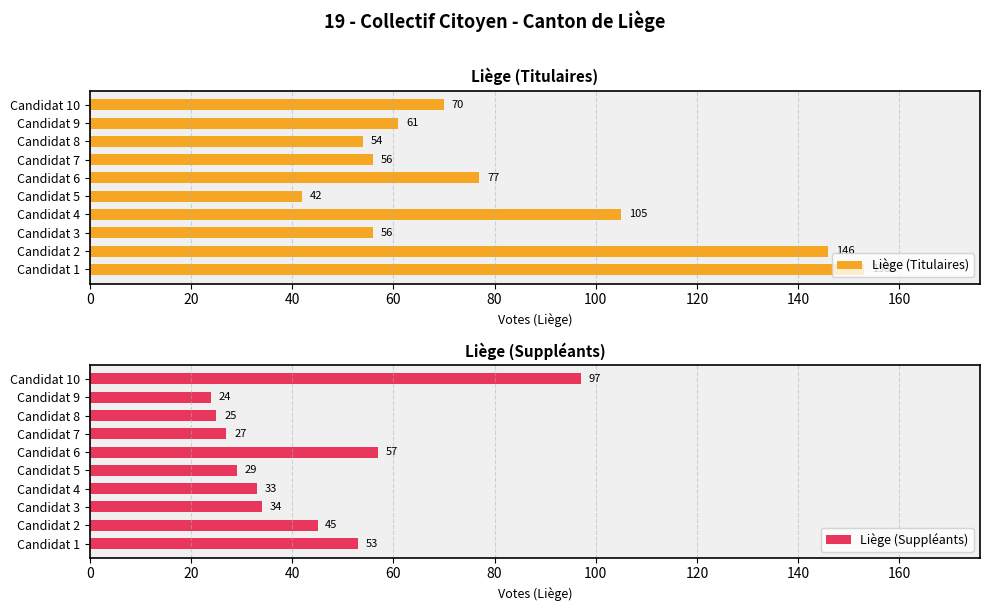

What is the difference between the second highest and second lowest values in the Liège (Suppléants) series?

32